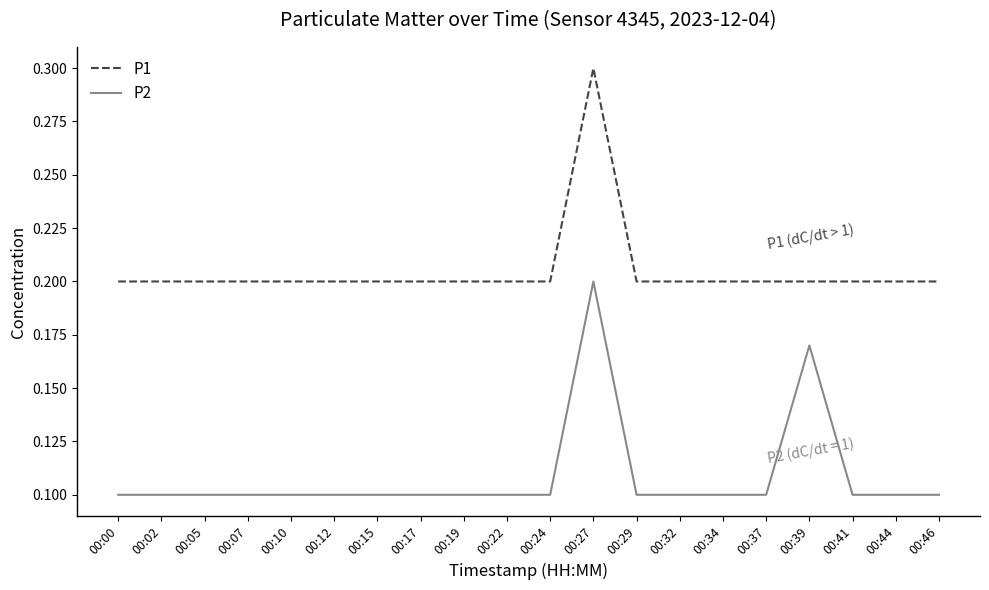

True or false: P2 and P1 intersect in this chart.

False